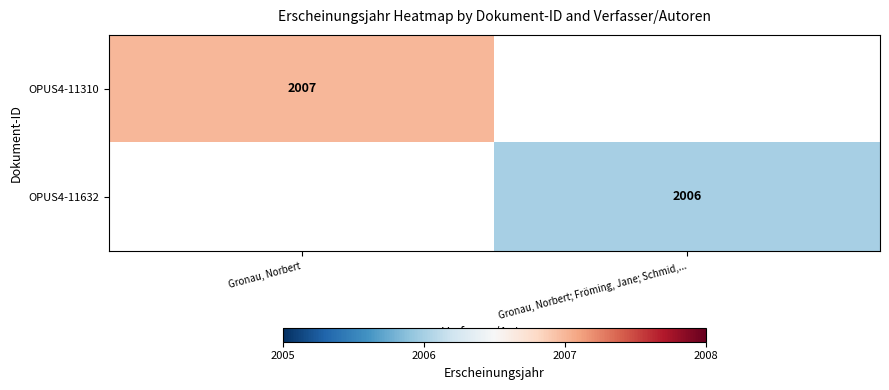

The value of OPUS4-11310 at Gronau, Norbert is 2682.6. True or false?

False